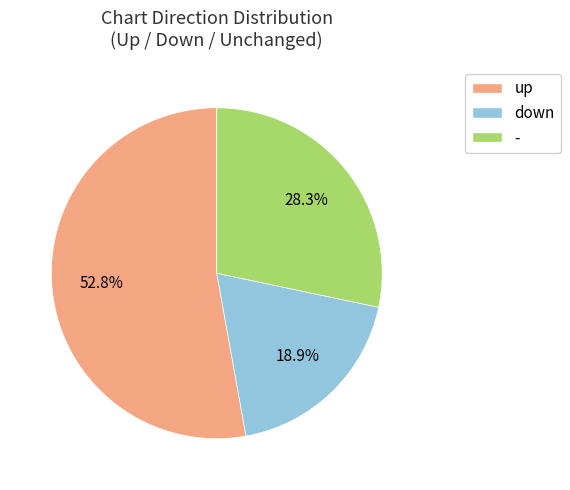

Is it true that down is 19% of the pie?

True